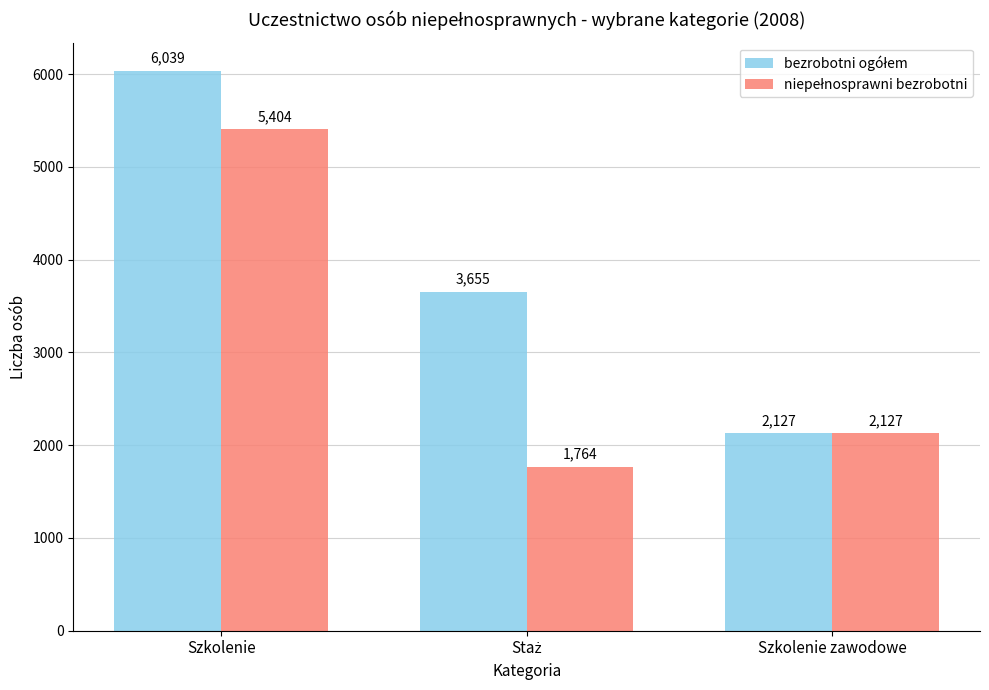

What is the label of the 1st bar from the left?

Szkolenie